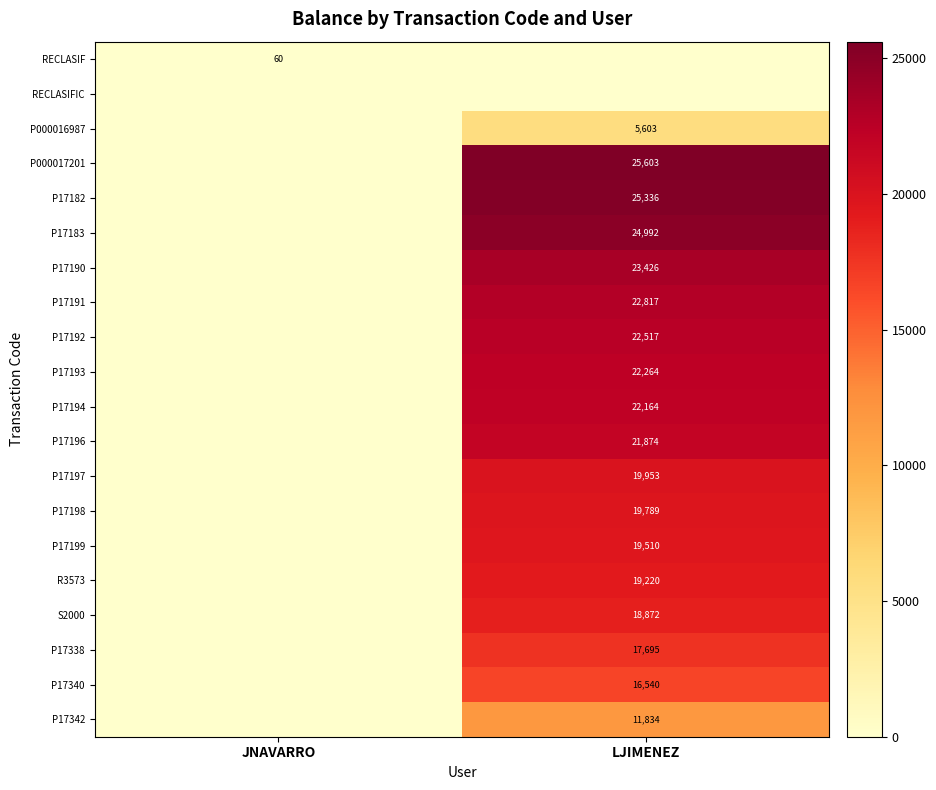

Which has a higher value, LJIMENEZ or JNAVARRO?

JNAVARRO